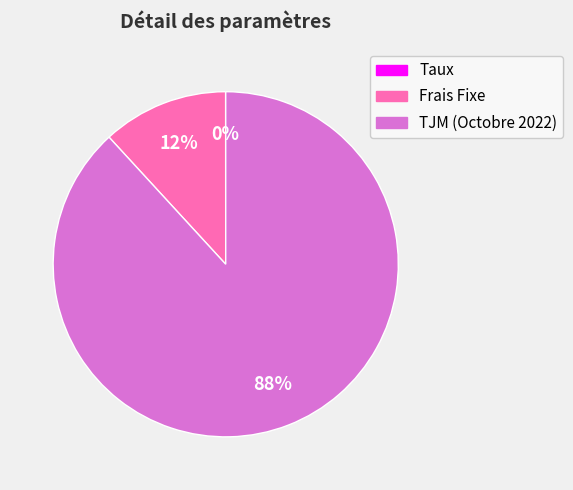

Does any single category account for the majority?

Yes